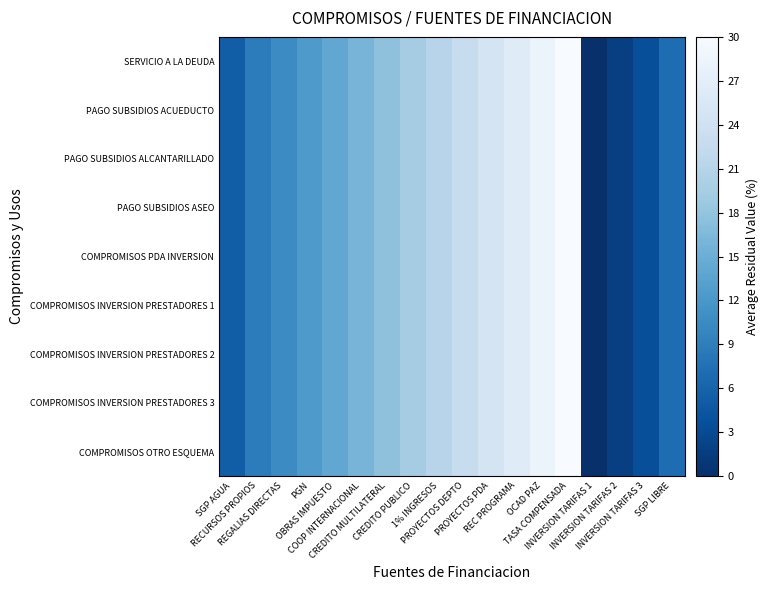

Reading right to left, extract all data points from this chart.

SERVICIO A LA DEUDA: SGP LIBRE=7.1	INVERSION TARIFAS 3=3.5	INVERSION TARIFAS 2=1.8	INVERSION TARIFAS 1=0.0	TASA COMPENSADA=30.0	OCAD PAZ=28.2	REC PROGRAMA=26.5	PROYECTOS PDA=24.7	PROYECTOS DEPTO=22.9	1% INGRESOS=21.2	CREDITO PUBLICO=19.4	CREDITO MULTILATERAL=17.6	COOP INTERNACIONAL=15.9	OBRAS IMPUESTO=14.1	PGN=12.4	REGALIAS DIRECTAS=10.6	RECURSOS PROPIOS=8.8	SGP AGUA=5.3
PAGO SUBSIDIOS ACUEDUCTO: SGP LIBRE=7.1	INVERSION TARIFAS 3=3.5	INVERSION TARIFAS 2=1.8	INVERSION TARIFAS 1=0.0	TASA COMPENSADA=30.0	OCAD PAZ=28.2	REC PROGRAMA=26.5	PROYECTOS PDA=24.7	PROYECTOS DEPTO=22.9	1% INGRESOS=21.2	CREDITO PUBLICO=19.4	CREDITO MULTILATERAL=17.6	COOP INTERNACIONAL=15.9	OBRAS IMPUESTO=14.1	PGN=12.4	REGALIAS DIRECTAS=10.6	RECURSOS PROPIOS=8.8	SGP AGUA=5.3
PAGO SUBSIDIOS ALCANTARILLADO: SGP LIBRE=7.1	INVERSION TARIFAS 3=3.5	INVERSION TARIFAS 2=1.8	INVERSION TARIFAS 1=0.0	TASA COMPENSADA=30.0	OCAD PAZ=28.2	REC PROGRAMA=26.5	PROYECTOS PDA=24.7	PROYECTOS DEPTO=22.9	1% INGRESOS=21.2	CREDITO PUBLICO=19.4	CREDITO MULTILATERAL=17.6	COOP INTERNACIONAL=15.9	OBRAS IMPUESTO=14.1	PGN=12.4	REGALIAS DIRECTAS=10.6	RECURSOS PROPIOS=8.8	SGP AGUA=5.3
PAGO SUBSIDIOS ASEO: SGP LIBRE=7.1	INVERSION TARIFAS 3=3.5	INVERSION TARIFAS 2=1.8	INVERSION TARIFAS 1=0.0	TASA COMPENSADA=30.0	OCAD PAZ=28.2	REC PROGRAMA=26.5	PROYECTOS PDA=24.7	PROYECTOS DEPTO=22.9	1% INGRESOS=21.2	CREDITO PUBLICO=19.4	CREDITO MULTILATERAL=17.6	COOP INTERNACIONAL=15.9	OBRAS IMPUESTO=14.1	PGN=12.4	REGALIAS DIRECTAS=10.6	RECURSOS PROPIOS=8.8	SGP AGUA=5.3
COMPROMISOS PDA INVERSION: SGP LIBRE=7.1	INVERSION TARIFAS 3=3.5	INVERSION TARIFAS 2=1.8	INVERSION TARIFAS 1=0.0	TASA COMPENSADA=30.0	OCAD PAZ=28.2	REC PROGRAMA=26.5	PROYECTOS PDA=24.7	PROYECTOS DEPTO=22.9	1% INGRESOS=21.2	CREDITO PUBLICO=19.4	CREDITO MULTILATERAL=17.6	COOP INTERNACIONAL=15.9	OBRAS IMPUESTO=14.1	PGN=12.4	REGALIAS DIRECTAS=10.6	RECURSOS PROPIOS=8.8	SGP AGUA=5.3
COMPROMISOS INVERSION PRESTADORES 1: SGP LIBRE=7.1	INVERSION TARIFAS 3=3.5	INVERSION TARIFAS 2=1.8	INVERSION TARIFAS 1=0.0	TASA COMPENSADA=30.0	OCAD PAZ=28.2	REC PROGRAMA=26.5	PROYECTOS PDA=24.7	PROYECTOS DEPTO=22.9	1% INGRESOS=21.2	CREDITO PUBLICO=19.4	CREDITO MULTILATERAL=17.6	COOP INTERNACIONAL=15.9	OBRAS IMPUESTO=14.1	PGN=12.4	REGALIAS DIRECTAS=10.6	RECURSOS PROPIOS=8.8	SGP AGUA=5.3
COMPROMISOS INVERSION PRESTADORES 2: SGP LIBRE=7.1	INVERSION TARIFAS 3=3.5	INVERSION TARIFAS 2=1.8	INVERSION TARIFAS 1=0.0	TASA COMPENSADA=30.0	OCAD PAZ=28.2	REC PROGRAMA=26.5	PROYECTOS PDA=24.7	PROYECTOS DEPTO=22.9	1% INGRESOS=21.2	CREDITO PUBLICO=19.4	CREDITO MULTILATERAL=17.6	COOP INTERNACIONAL=15.9	OBRAS IMPUESTO=14.1	PGN=12.4	REGALIAS DIRECTAS=10.6	RECURSOS PROPIOS=8.8	SGP AGUA=5.3
COMPROMISOS INVERSION PRESTADORES 3: SGP LIBRE=7.1	INVERSION TARIFAS 3=3.5	INVERSION TARIFAS 2=1.8	INVERSION TARIFAS 1=0.0	TASA COMPENSADA=30.0	OCAD PAZ=28.2	REC PROGRAMA=26.5	PROYECTOS PDA=24.7	PROYECTOS DEPTO=22.9	1% INGRESOS=21.2	CREDITO PUBLICO=19.4	CREDITO MULTILATERAL=17.6	COOP INTERNACIONAL=15.9	OBRAS IMPUESTO=14.1	PGN=12.4	REGALIAS DIRECTAS=10.6	RECURSOS PROPIOS=8.8	SGP AGUA=5.3
COMPROMISOS OTRO ESQUEMA: SGP LIBRE=7.1	INVERSION TARIFAS 3=3.5	INVERSION TARIFAS 2=1.8	INVERSION TARIFAS 1=0.0	TASA COMPENSADA=30.0	OCAD PAZ=28.2	REC PROGRAMA=26.5	PROYECTOS PDA=24.7	PROYECTOS DEPTO=22.9	1% INGRESOS=21.2	CREDITO PUBLICO=19.4	CREDITO MULTILATERAL=17.6	COOP INTERNACIONAL=15.9	OBRAS IMPUESTO=14.1	PGN=12.4	REGALIAS DIRECTAS=10.6	RECURSOS PROPIOS=8.8	SGP AGUA=5.3